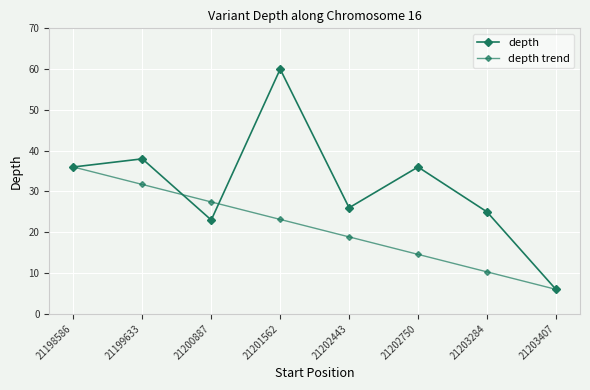

At which category is the sum across all series the highest?

21201562